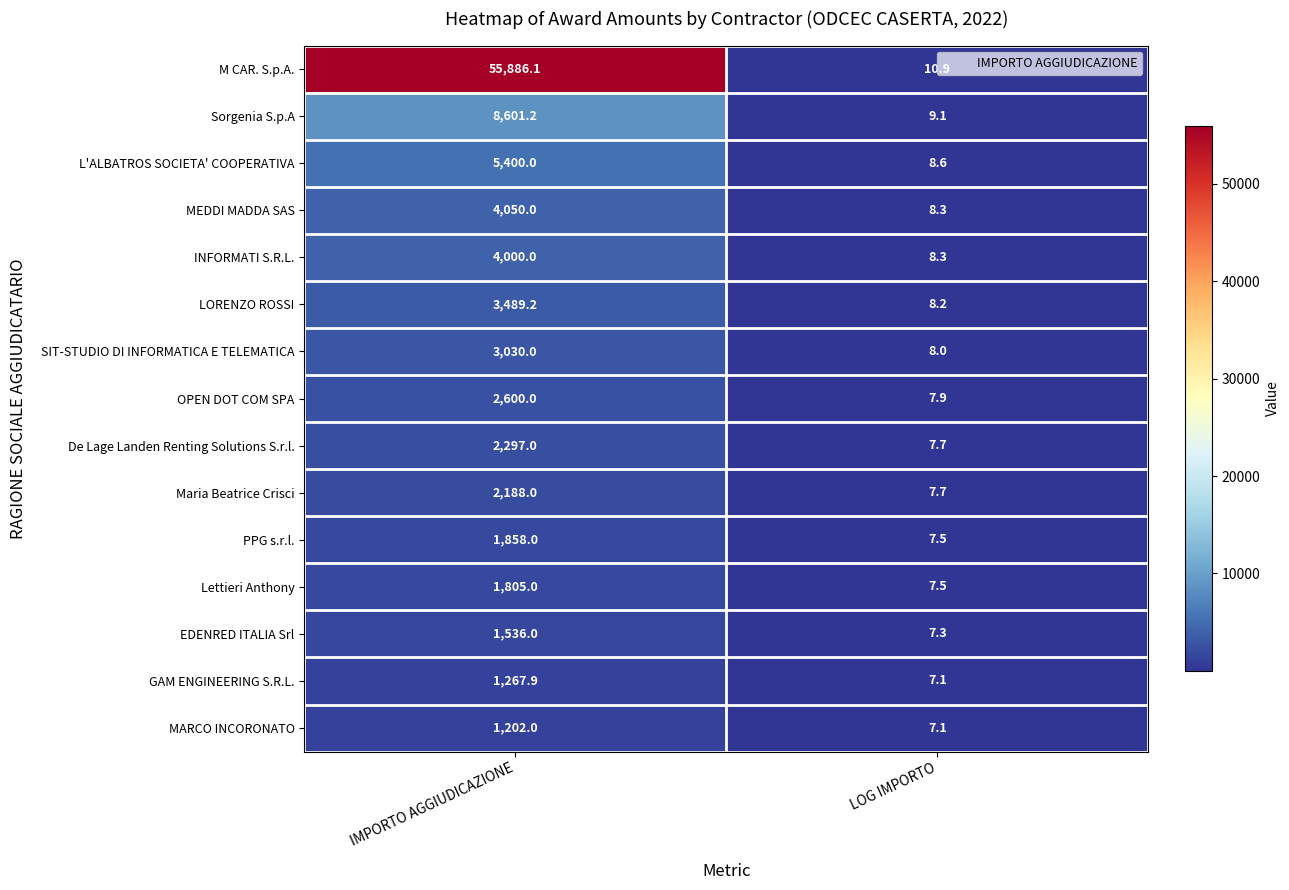

At which category does the chart reach its peak across all series?

IMPORTO AGGIUDICAZIONE